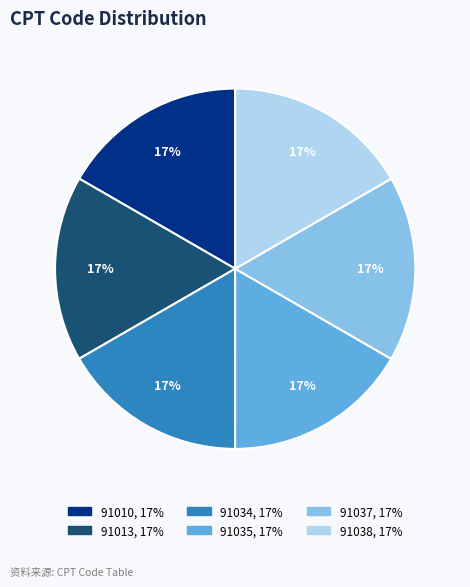

How many slices are in this pie chart?

6